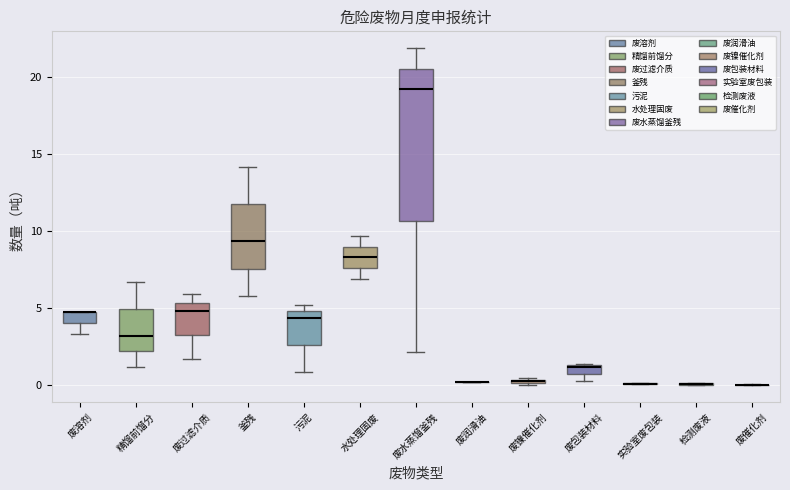

Comparing the boxes themselves (not the whiskers), which one is the tallest?

废水蒸馏釜残